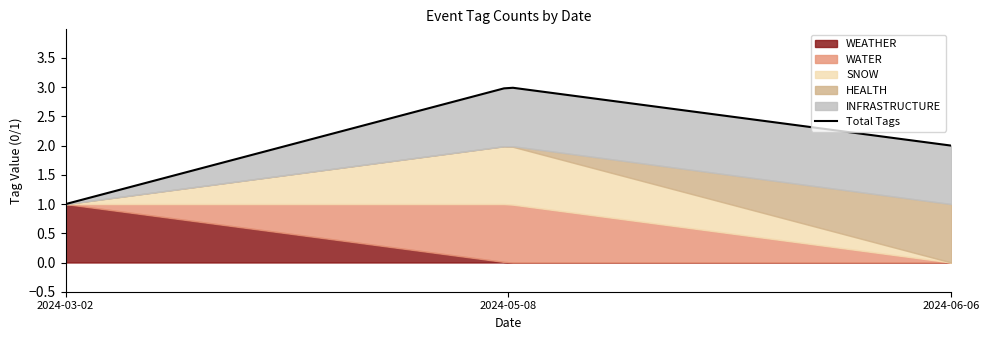

What is the difference between the maximum and minimum values in the WATER series?

1